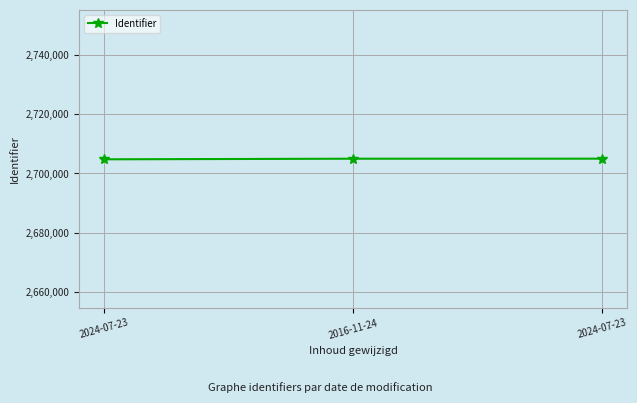

How many data points are less than 2704972?

1